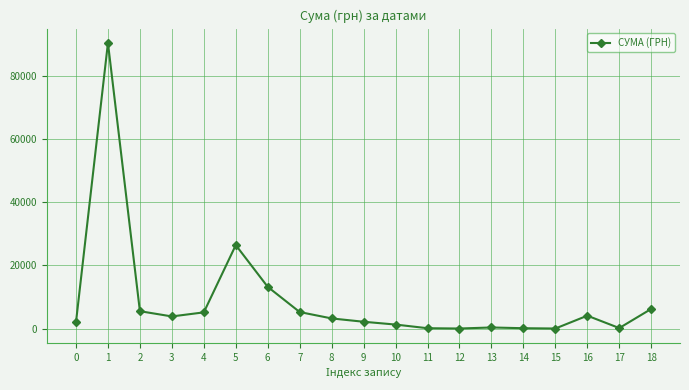

True or false: the data shows 63360.6 at 1.

False